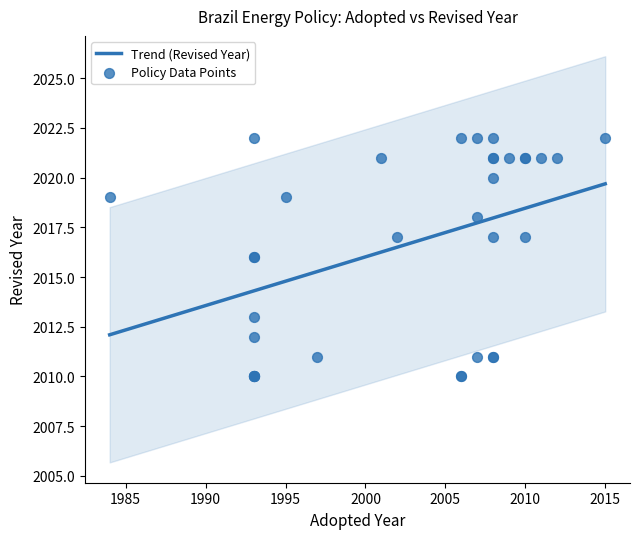

What is the change in value from 2008 to 2002?

+6